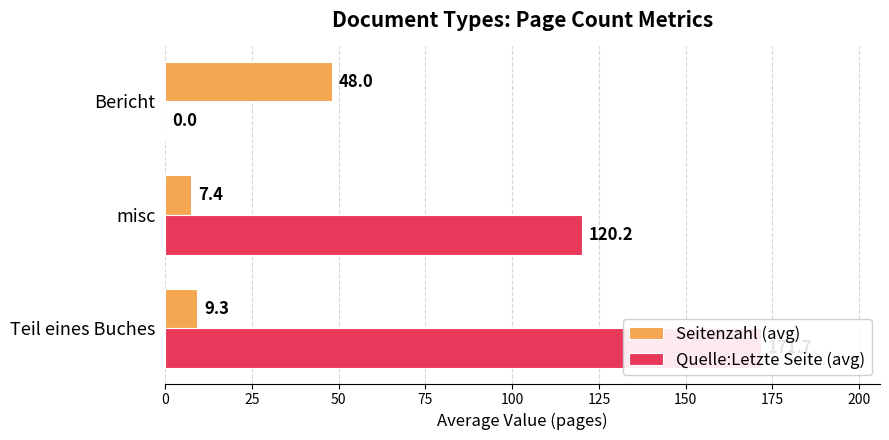

Rank the series by their average value, from highest to lowest.

Quelle:Letzte Seite (avg), Seitenzahl (avg)